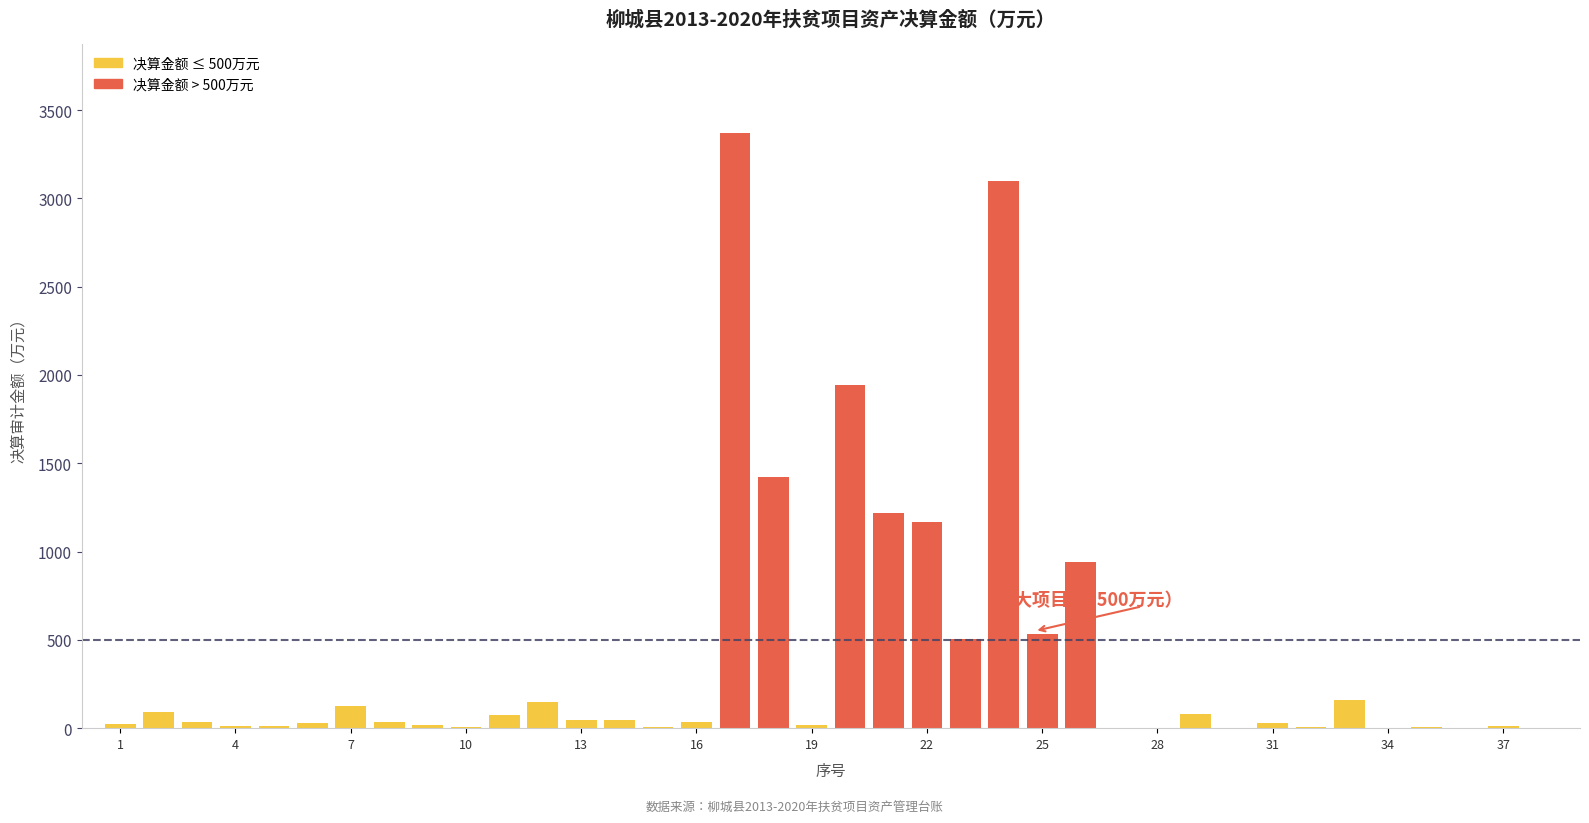

What is the sum of all values?

15263.5